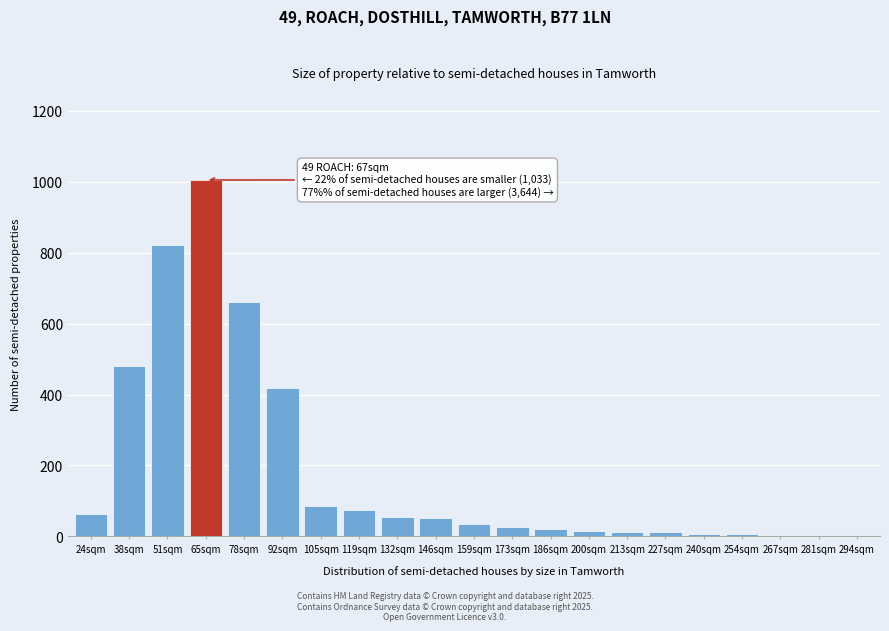

The chart shows a value of 420 at 51sqm. True or false?

False